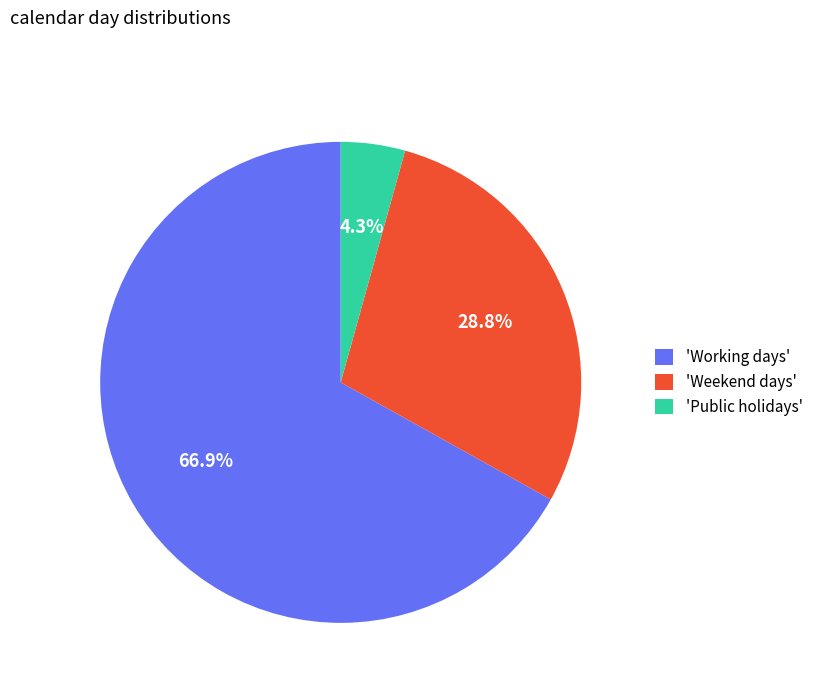

Combined, do 'Weekend days' and 'Working days' account for over 50%?

Yes